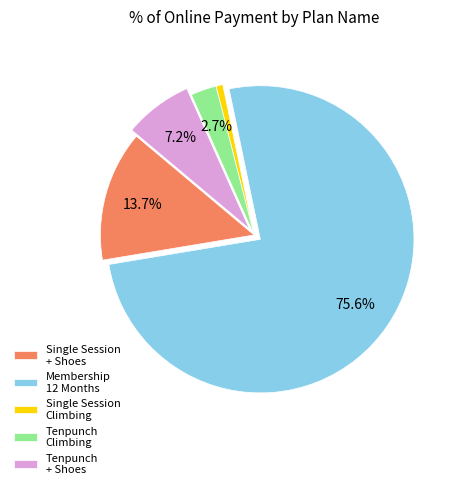

Which category has the smallest portion of the pie?

Single Session Climbing